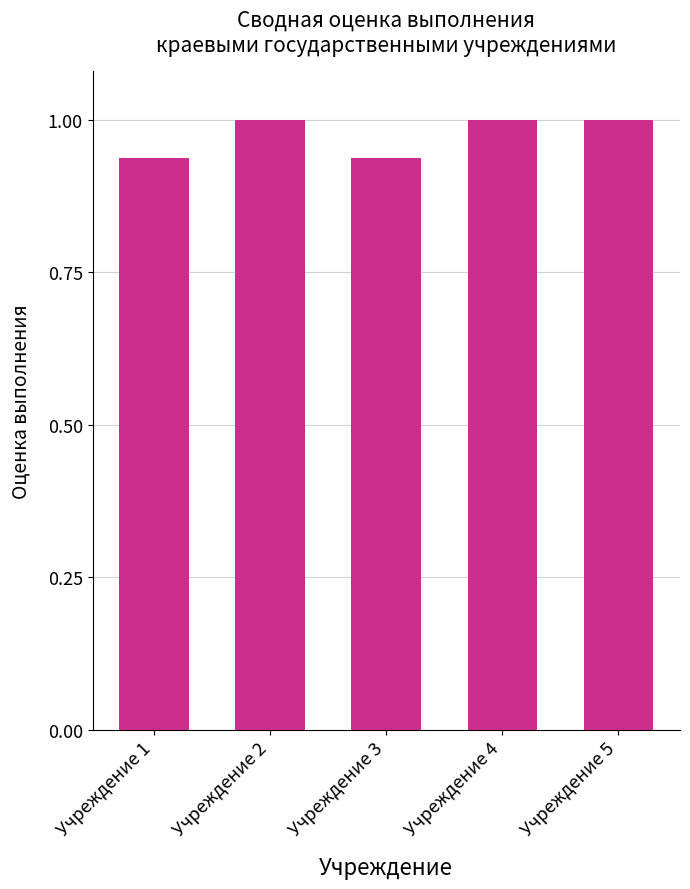

What is the sum of the values at Учреждение 5 and Учреждение 2?

2.0